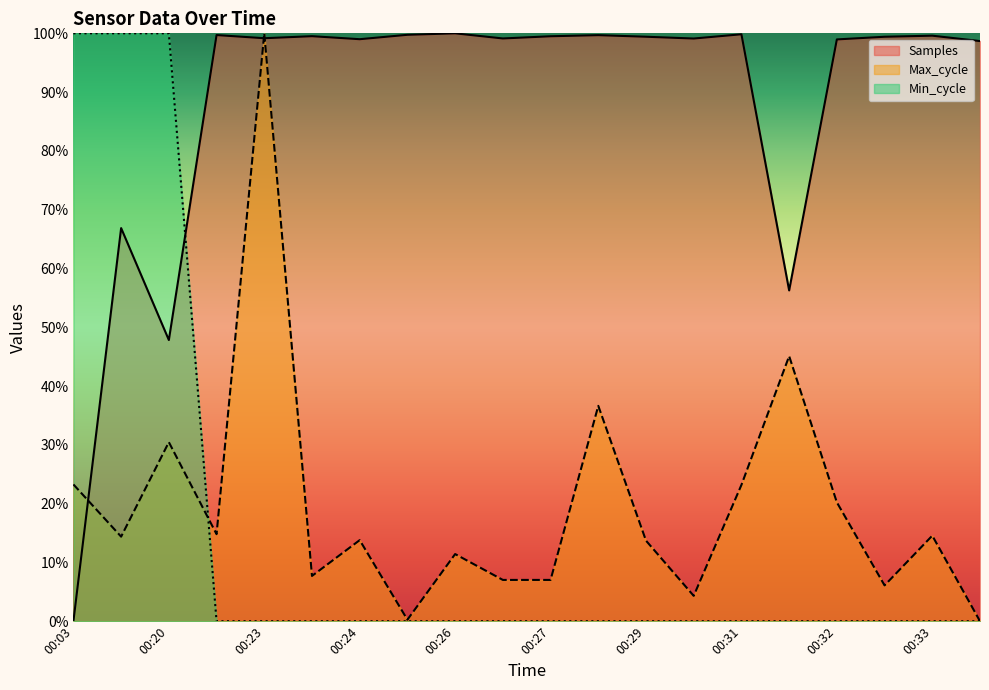

What is the difference between the highest and lowest values at 00:29?

99.4